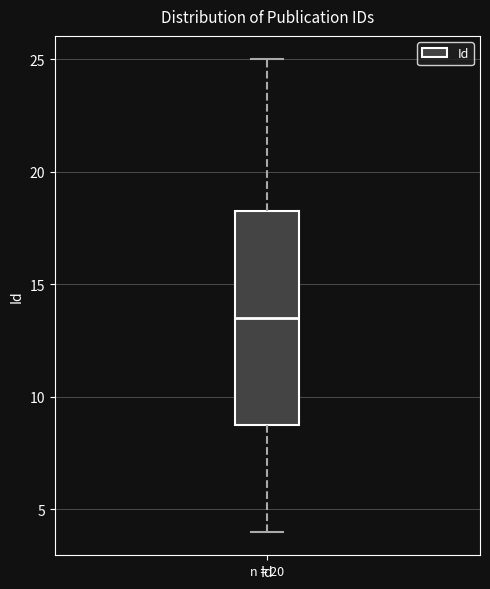

Transcribe this box plot: give where the median line is, the range the box spans, and where the two whiskers end, as read against the y-axis. The values are not printed on the chart, so give them approximately, as read against the axis.

median 13.5, box 9.0 to 18.5, whiskers 4.0 to 25.0